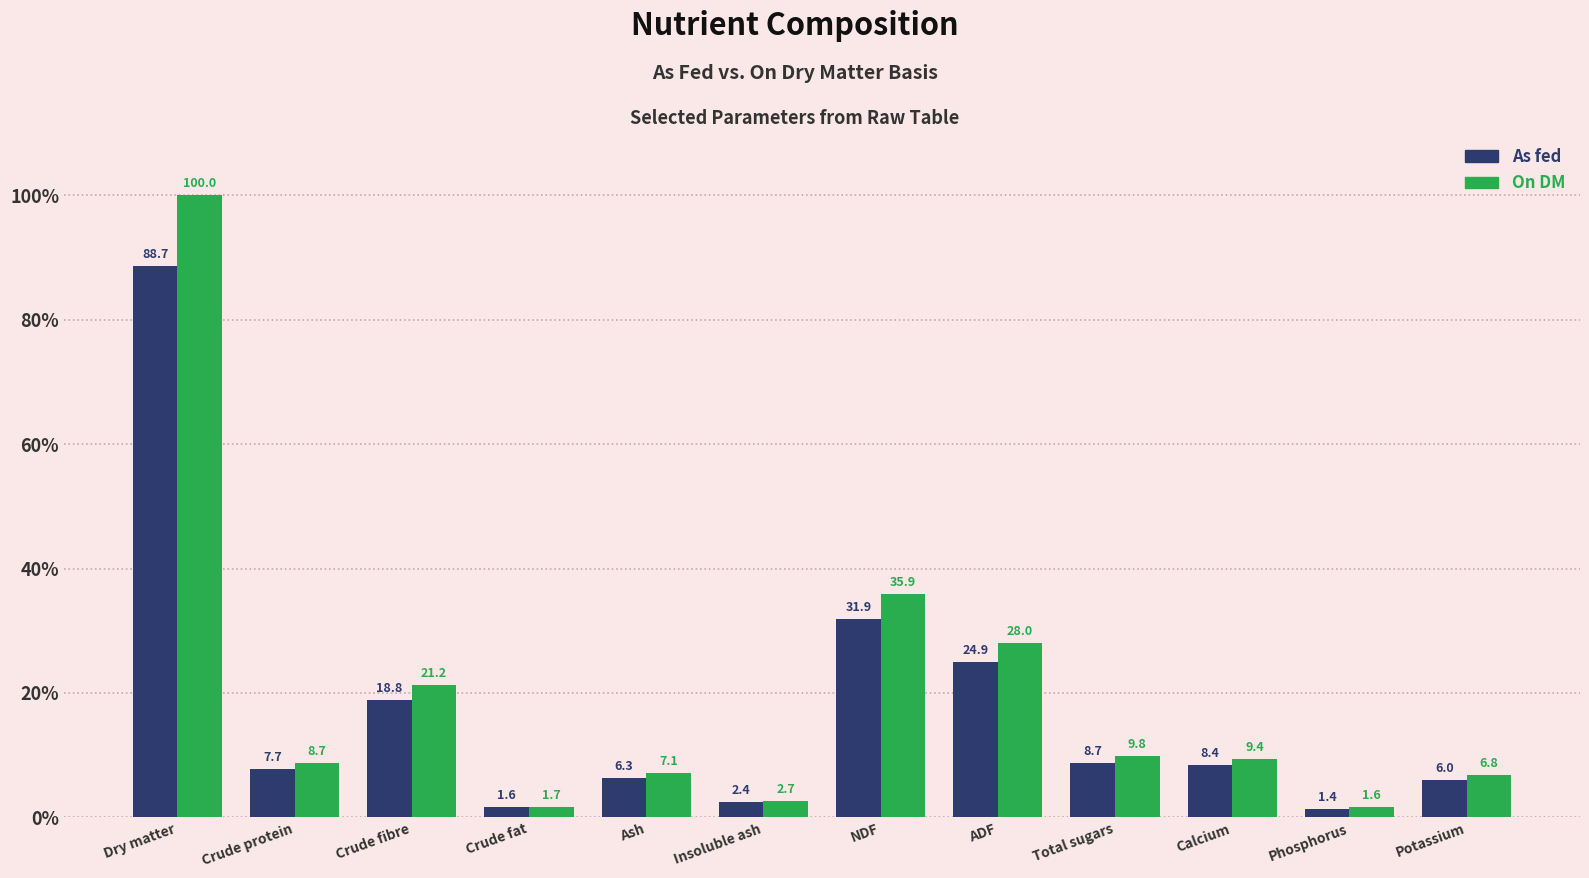

Reading left to right, transcribe all the data shown in this chart.

As fed: 88.7	7.7	18.8	1.6	6.3	2.4	31.9	24.9	8.7	8.4	1.4	6.0
On DM: 100.0	8.7	21.2	1.7	7.1	2.7	35.9	28.0	9.8	9.4	1.6	6.8